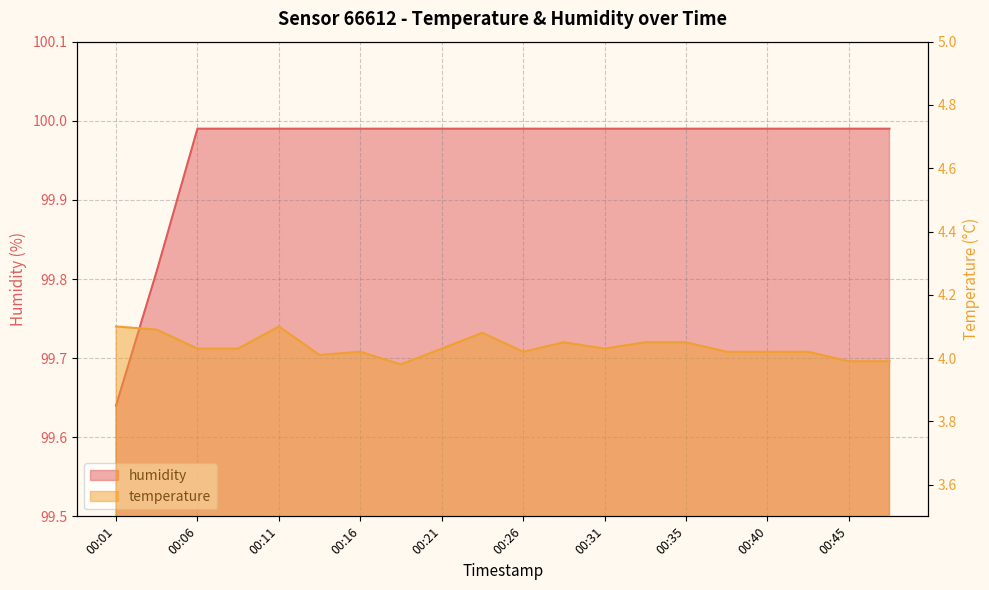

The value of humidity at 00:38 is 45.5. True or false?

False